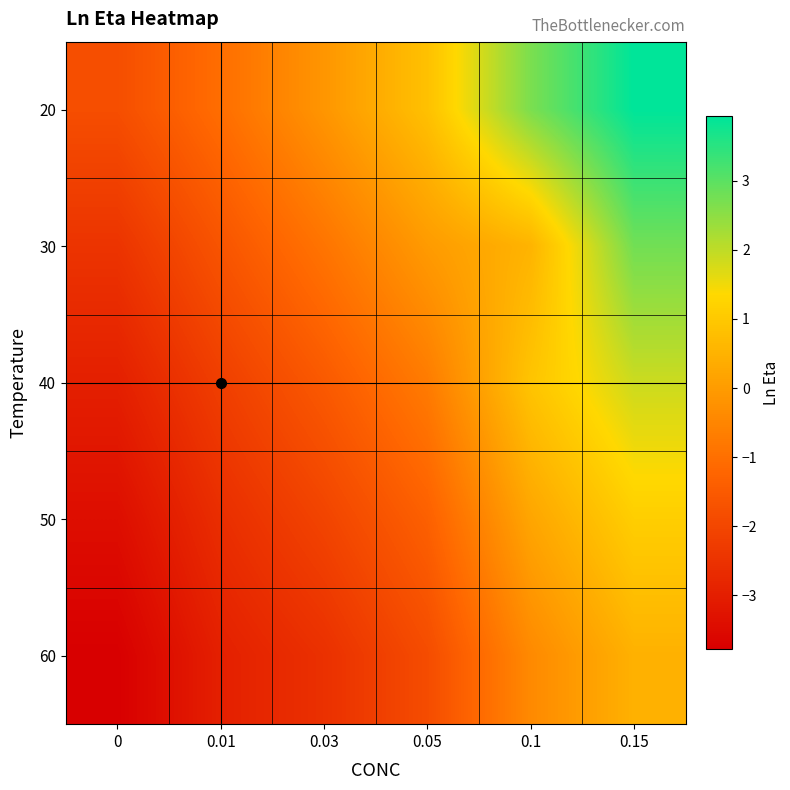

Reading left to right, list all the values displayed in this chart.

20: 0=-1.8	0.01=-1.0	0.03=-0.1	0.05=0.8	0.1=2.7	0.15=3.9
30: 0=-2.5	0.01=-1.6	0.03=-0.9	0.05=-0.0	0.1=0.5	0.15=2.8
40: 0=-3.0	0.01=-2.2	0.03=-1.5	0.05=-0.7	0.1=0.9	0.15=1.9
50: 0=-3.4	0.01=-2.6	0.03=-2.1	0.05=-1.4	0.1=0.2	0.15=1.1
60: 0=-3.8	0.01=-3.0	0.03=-2.5	0.05=-1.9	0.1=-0.4	0.15=0.5